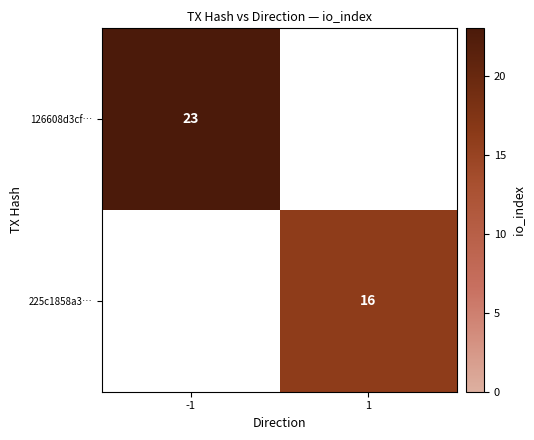

Is the value of 126608d3cf… at -1 greater than the value of 225c1858a3… at 1?

Yes